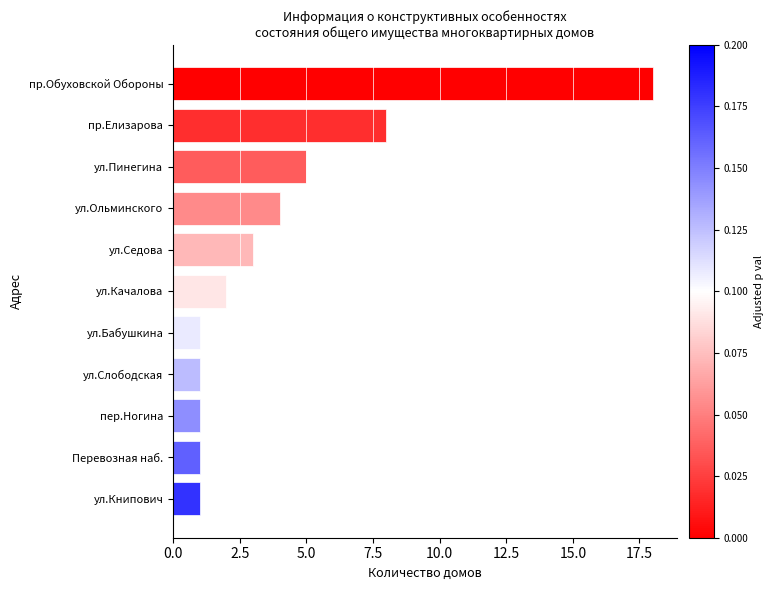

What is the difference between the maximum and minimum values?

17